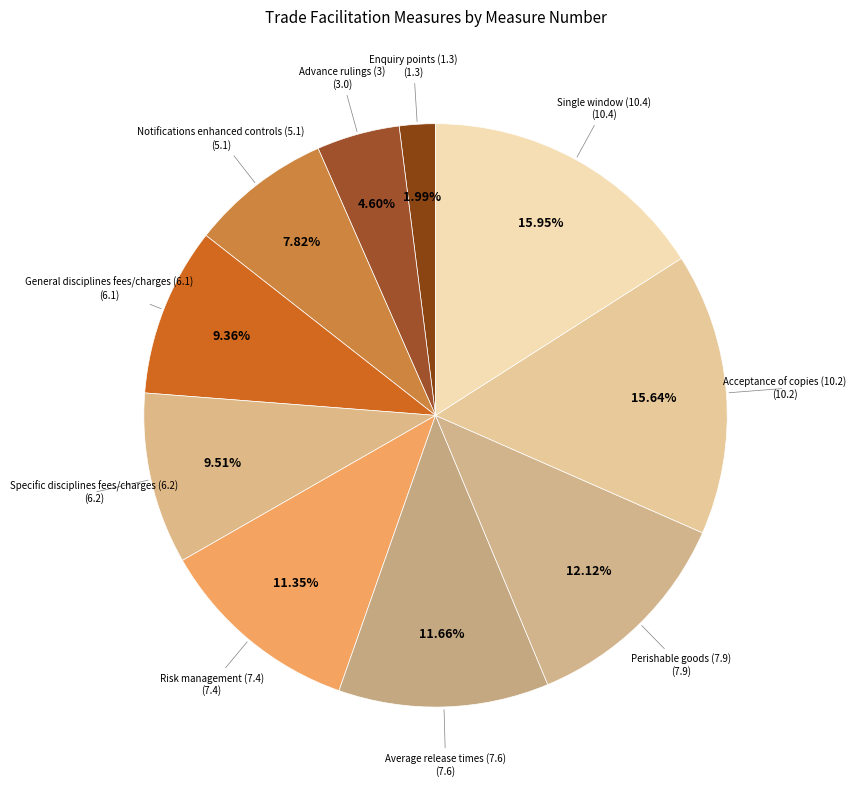

Does any single category account for the majority?

No